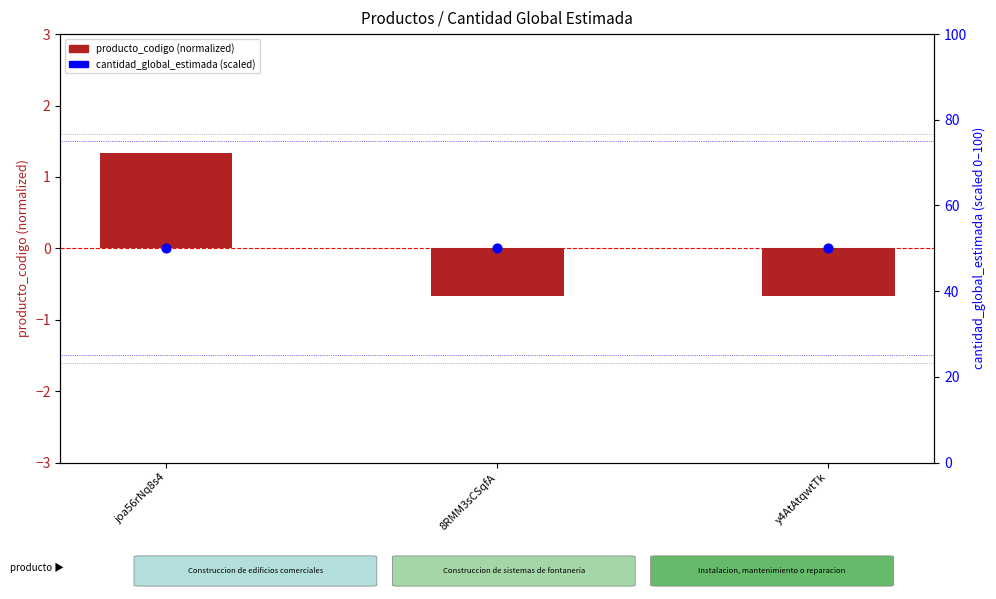

What is the total value across all series at 8RMM3sCSqfA?

49.3